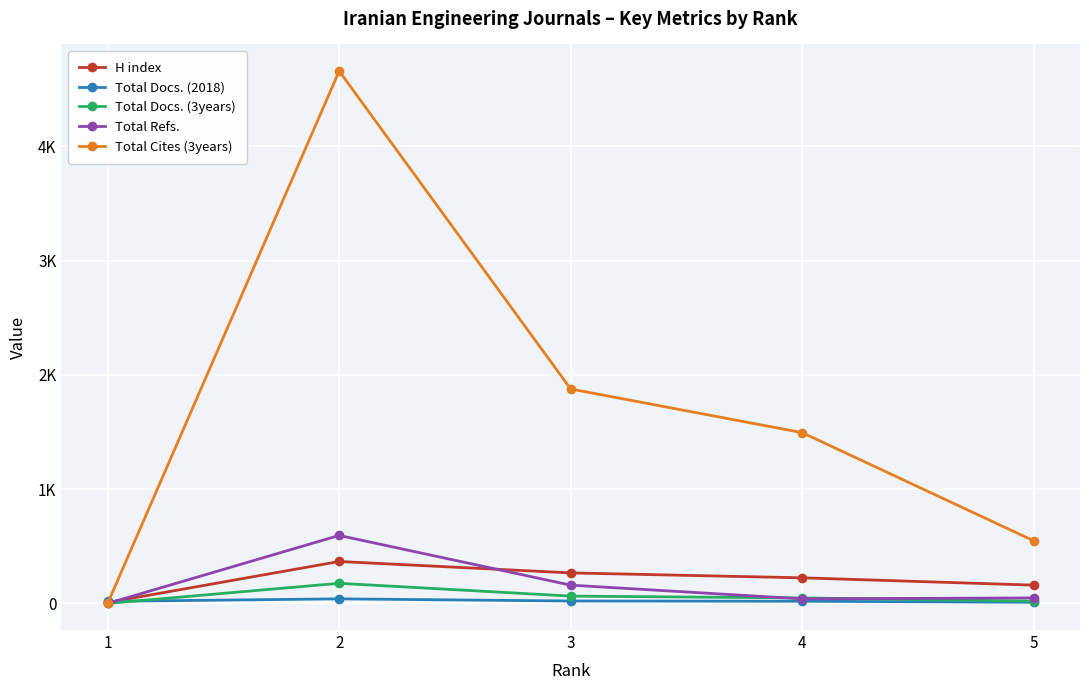

Where do Total Cites (3years) and Total Docs. (2018) first cross each other?

1 and 2